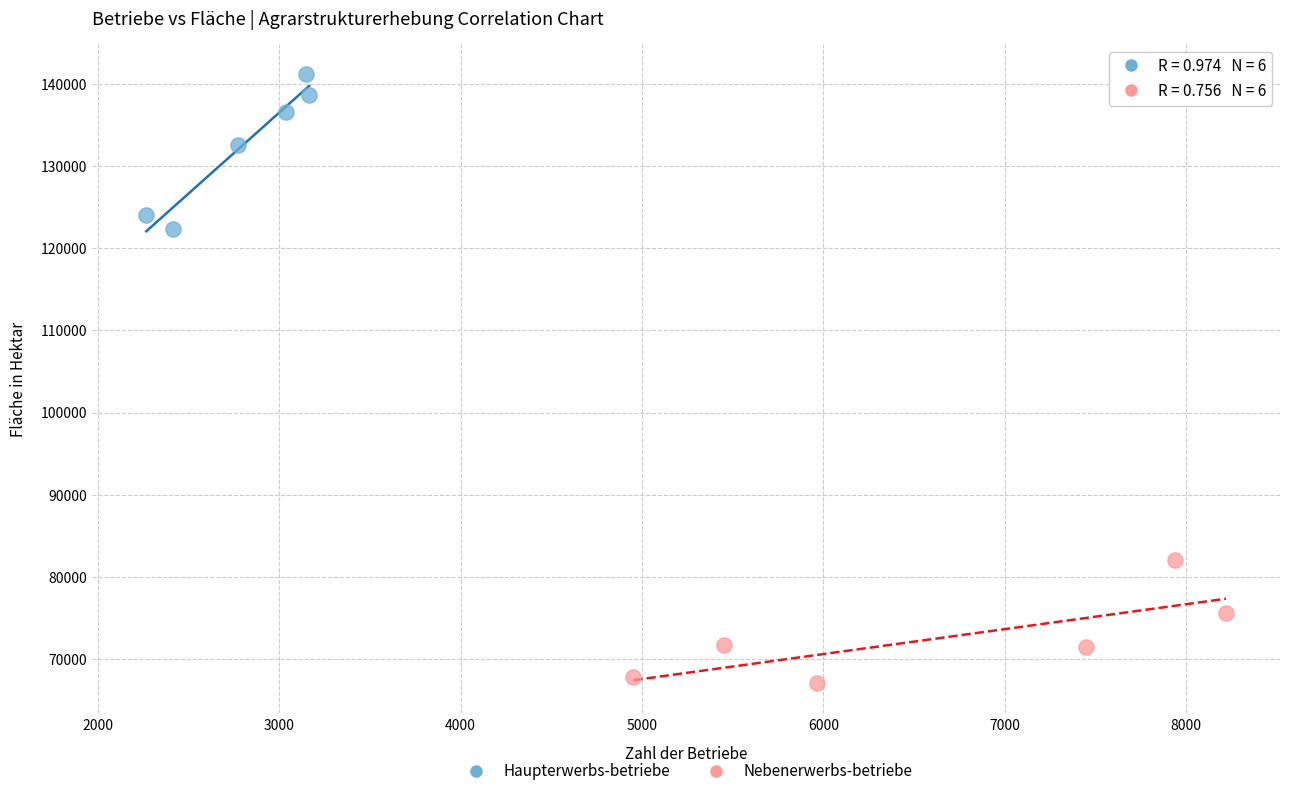

Which series has the largest Y range (max minus min)?

Haupterwerbs-betriebe